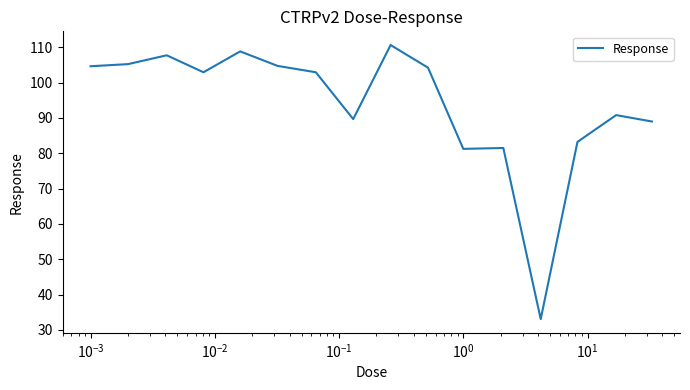

What is the smallest value displayed?

33.1